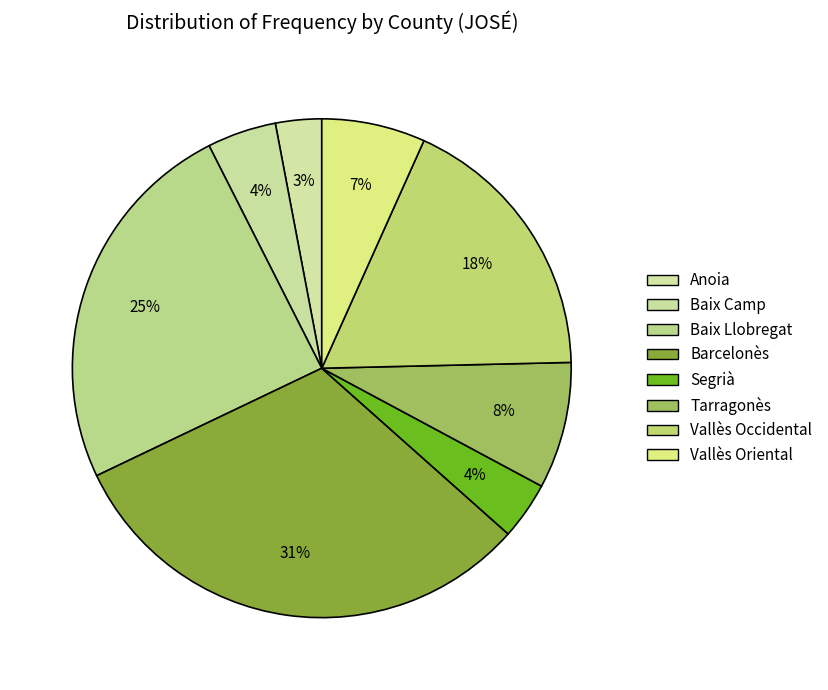

Count the number of slices in the pie.

8